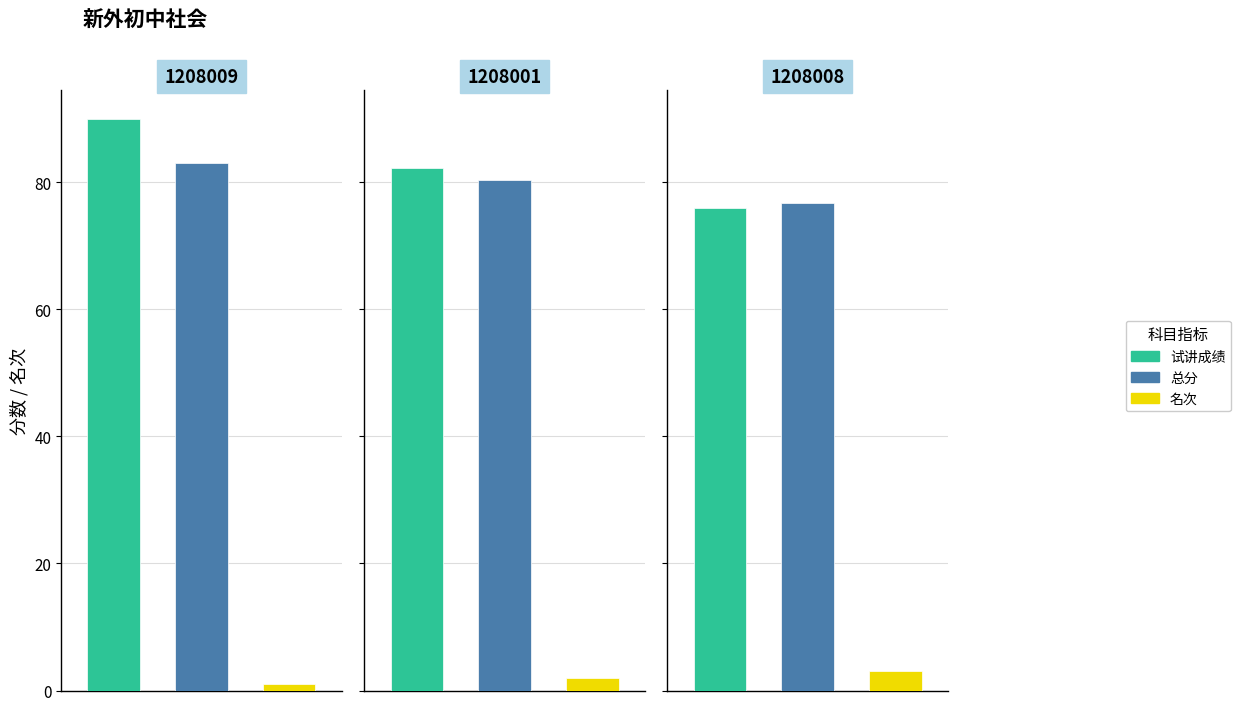

What is the total value across all series at 1208001?

164.7